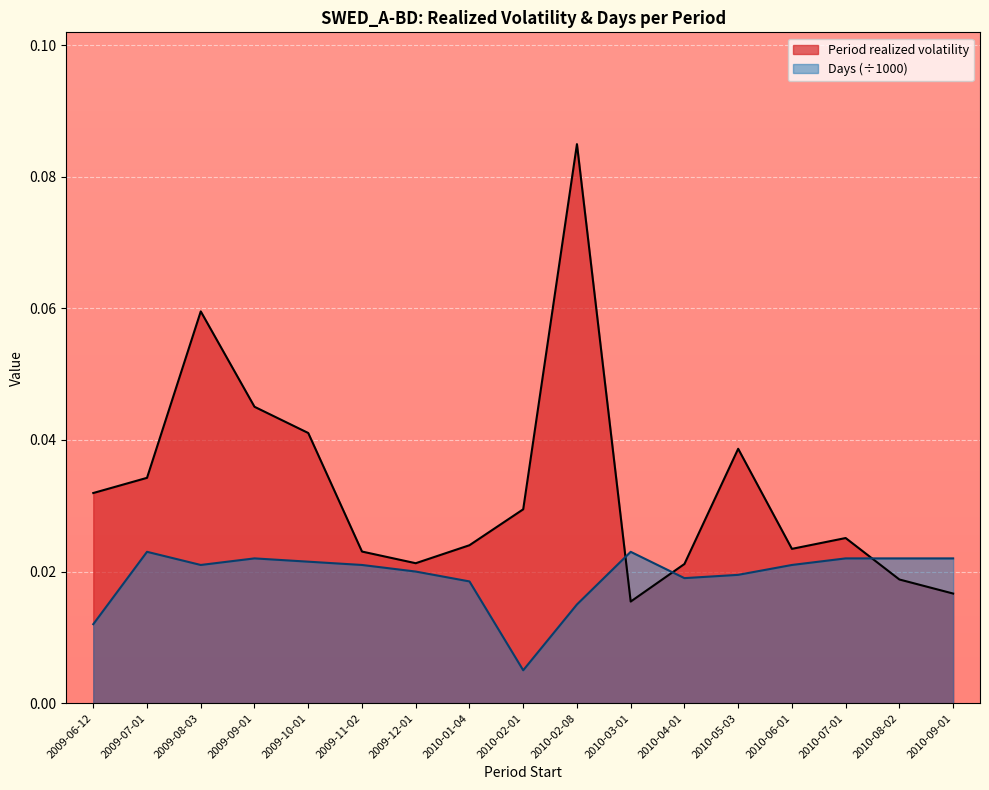

Is it true that Period realized volatility equals 0.0 at 2009-10-01?

True